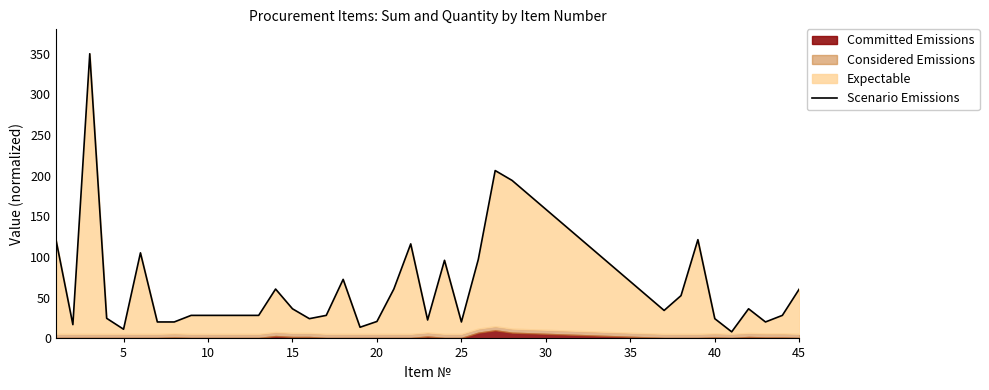

What is the change in value from 20 to 30?

+8.9